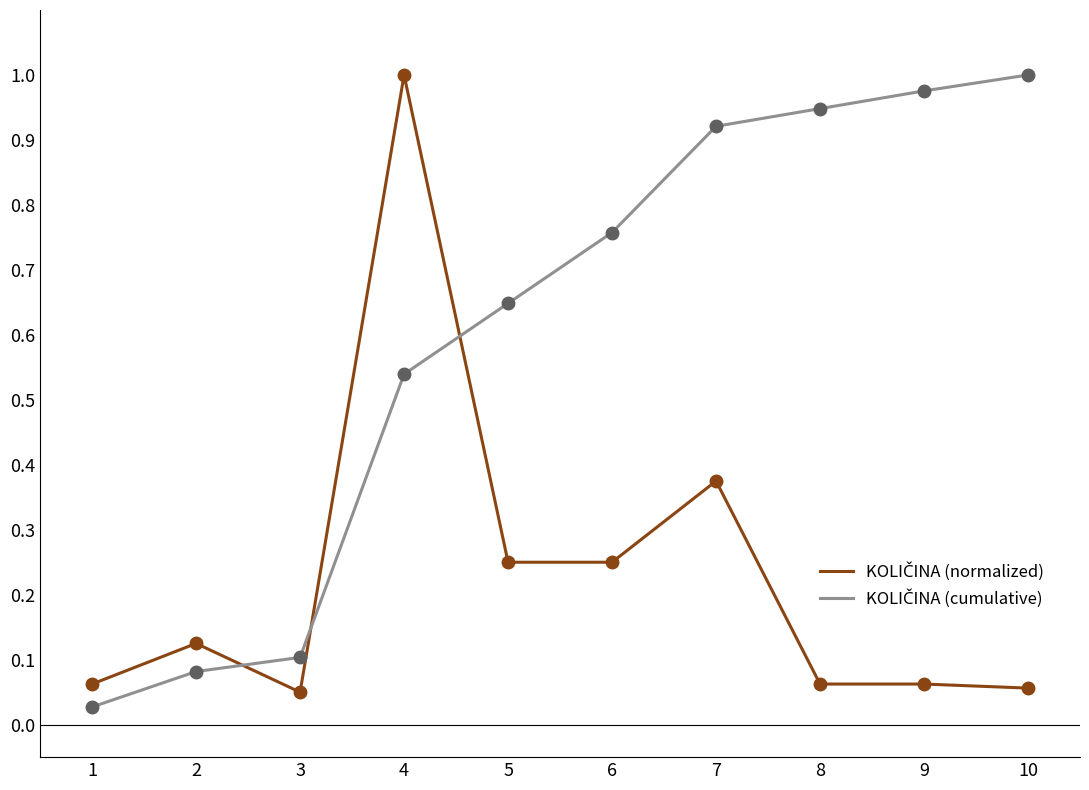

At which category is the sum across all series the highest?

4